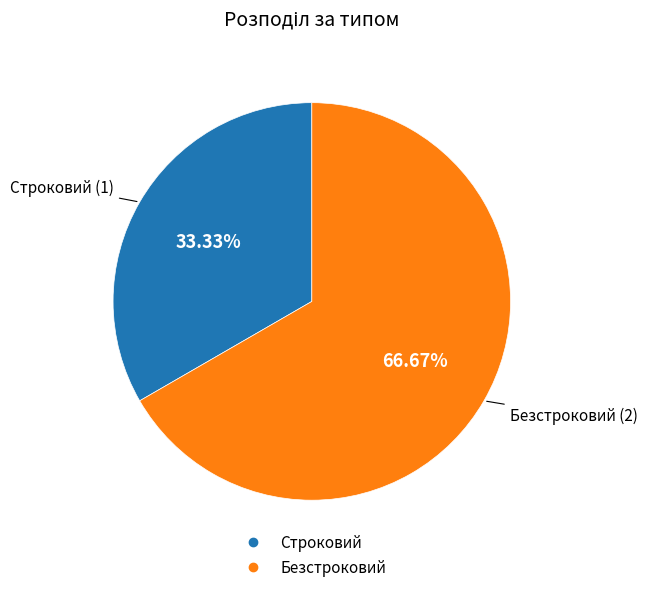

The Строковий slice represents 21% of the pie. True or false?

False